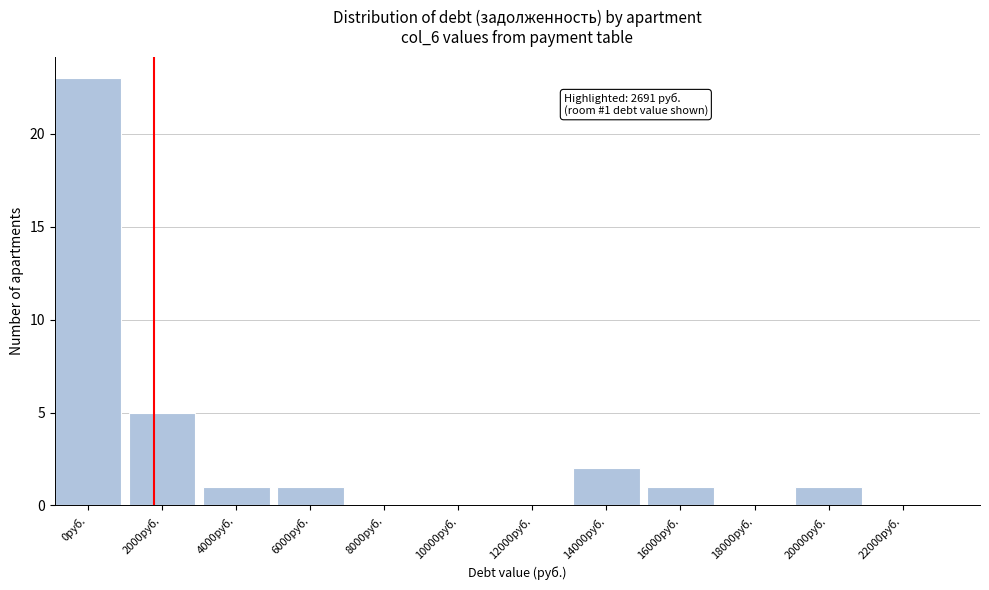

Reading left to right, transcribe all the data shown in this chart.

0руб.=23	2000руб.=5	4000руб.=1	6000руб.=1	8000руб.=0	10000руб.=0	12000руб.=0	14000руб.=2	16000руб.=1	18000руб.=0	20000руб.=1	22000руб.=0